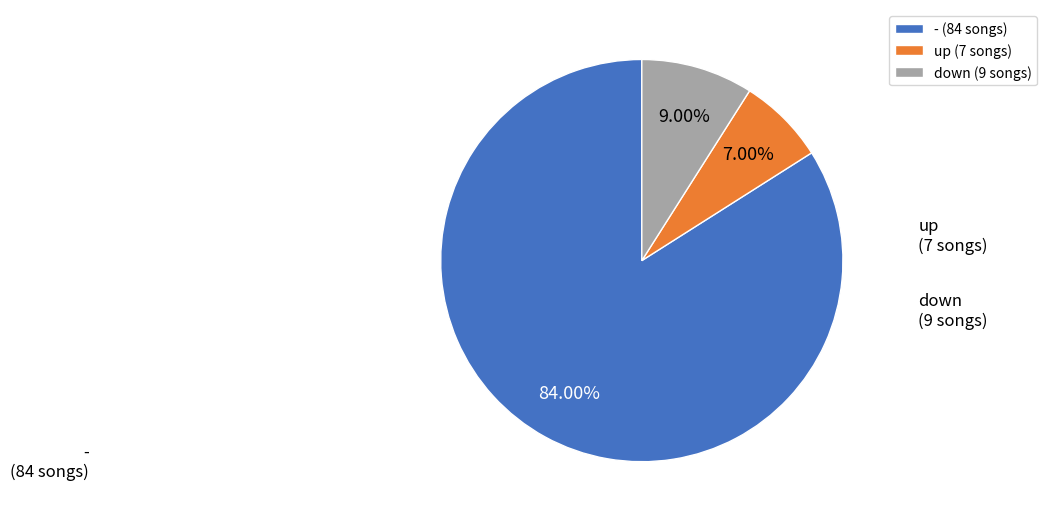

Does any single category account for the majority?

Yes